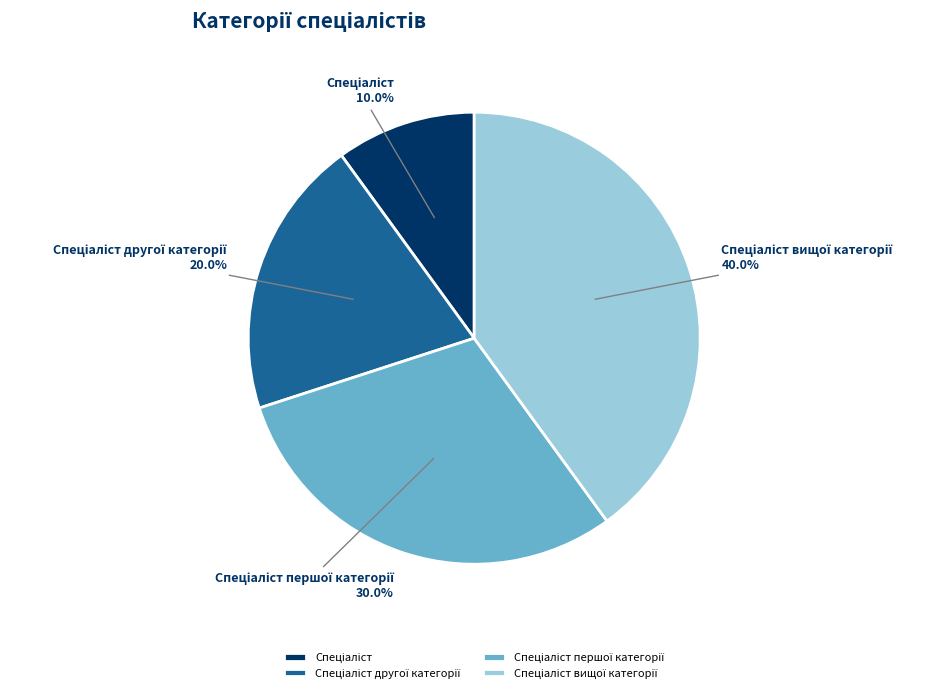

Is there any slice that represents more than half of the pie?

No